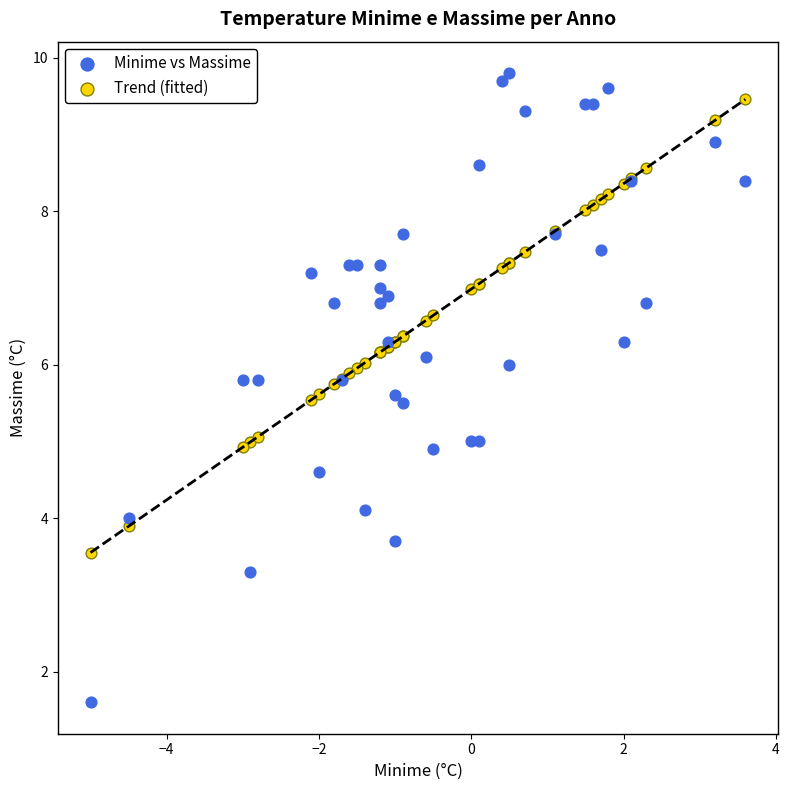

Which series has the largest Y range (max minus min)?

Minime vs Massime